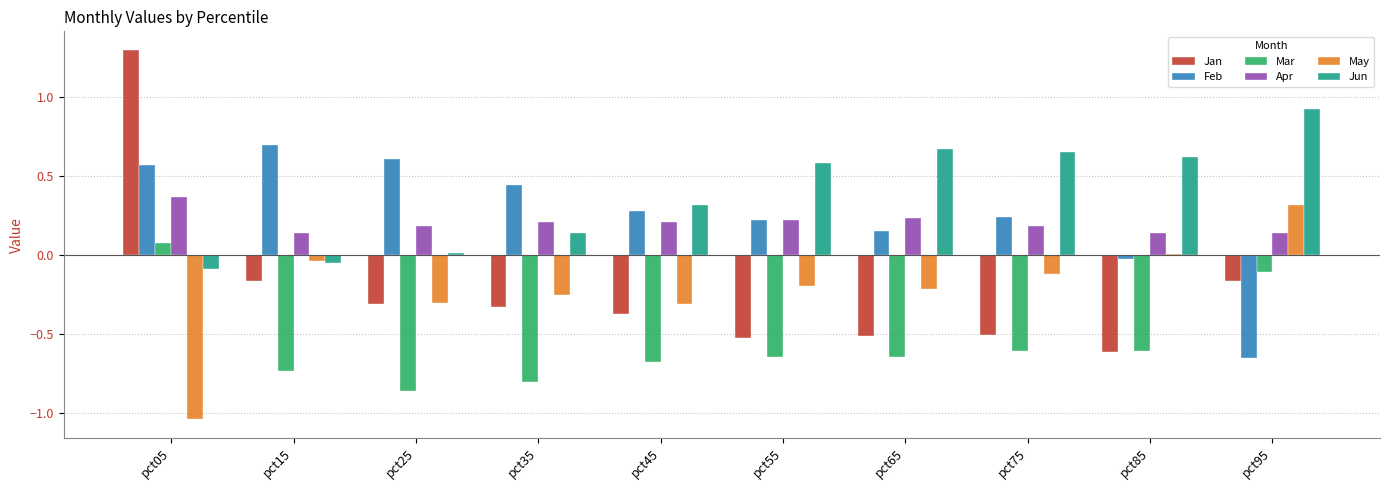

The value of Jan at pct95 is -0.3. True or false?

False